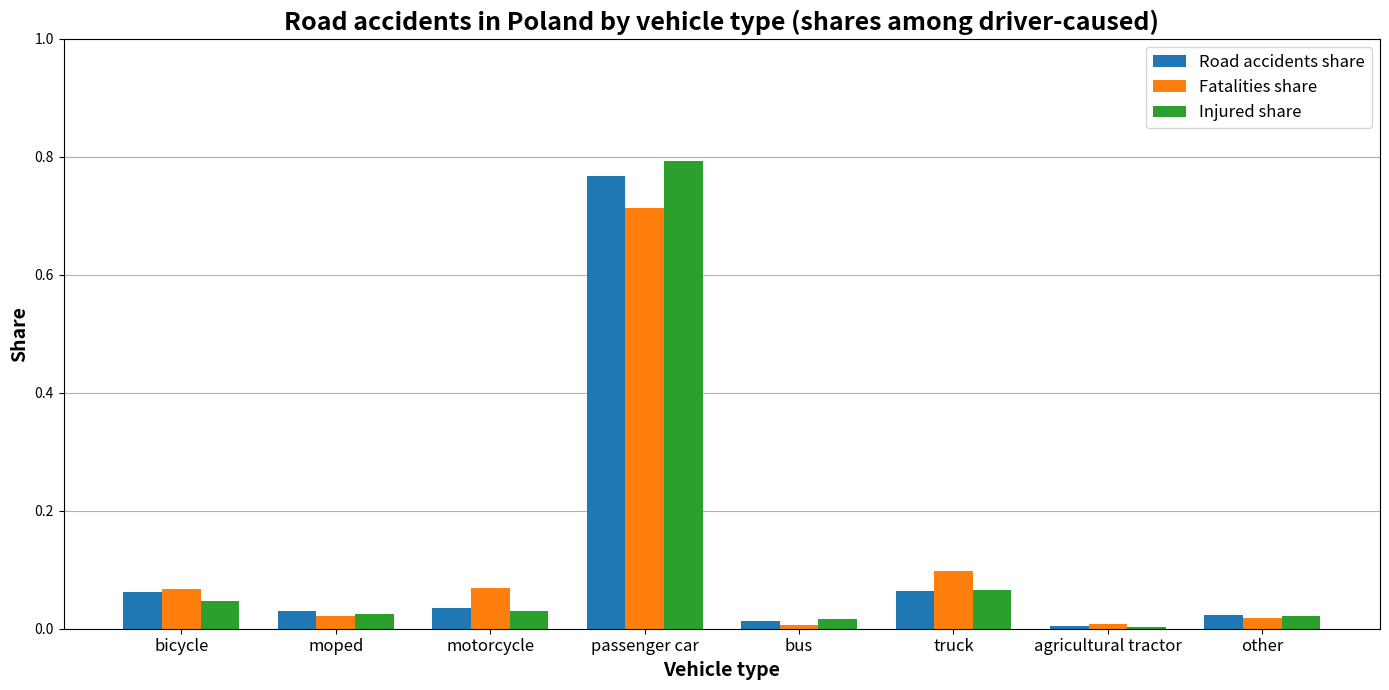

Is the value of Injured share at bicycle greater than the value of Fatalities share at passenger car?

No